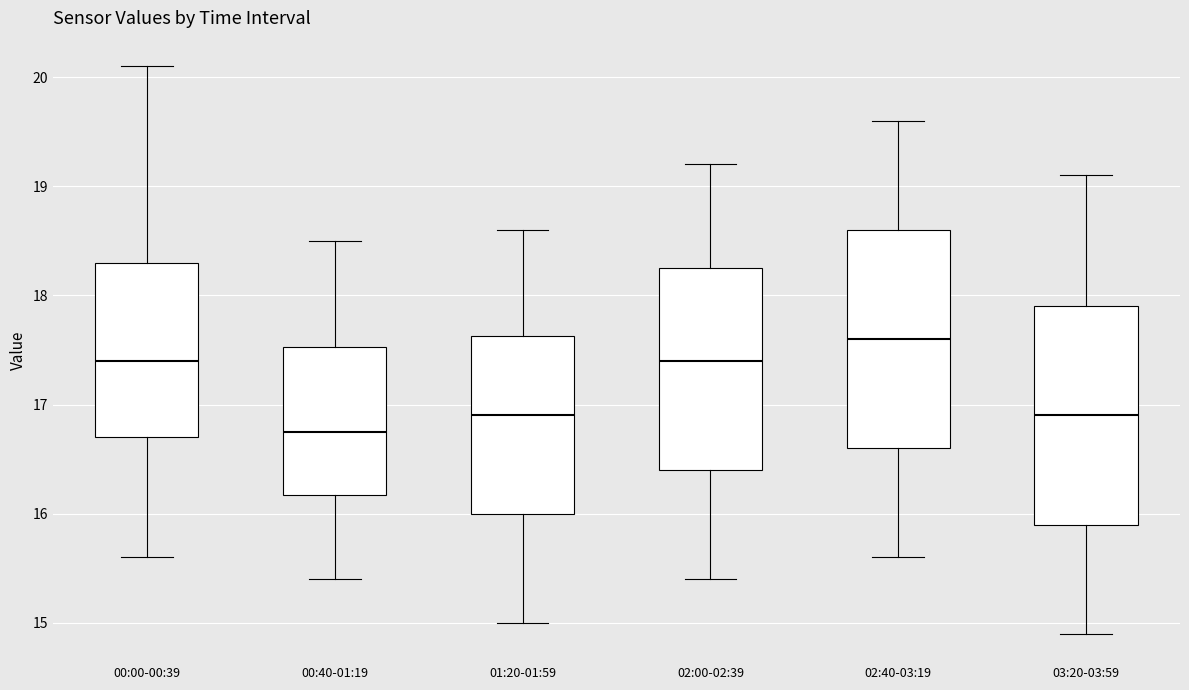

Reading left to right, read every box against the y-axis: the position of its median line, the range the box covers, and the ends of its whiskers. The values are not printed on the chart, so give them approximately, as read against the axis.

00:00-00:39: median 17.4, box 16.7 to 18.3, whiskers 15.6 to 20.1
00:40-01:19: median 16.8, box 16.2 to 17.5, whiskers 15.4 to 18.5
01:20-01:59: median 16.9, box 16.0 to 17.6, whiskers 15.0 to 18.6
02:00-02:39: median 17.4, box 16.4 to 18.3, whiskers 15.4 to 19.2
02:40-03:19: median 17.6, box 16.6 to 18.6, whiskers 15.6 to 19.6
03:20-03:59: median 16.9, box 15.9 to 17.9, whiskers 14.9 to 19.1